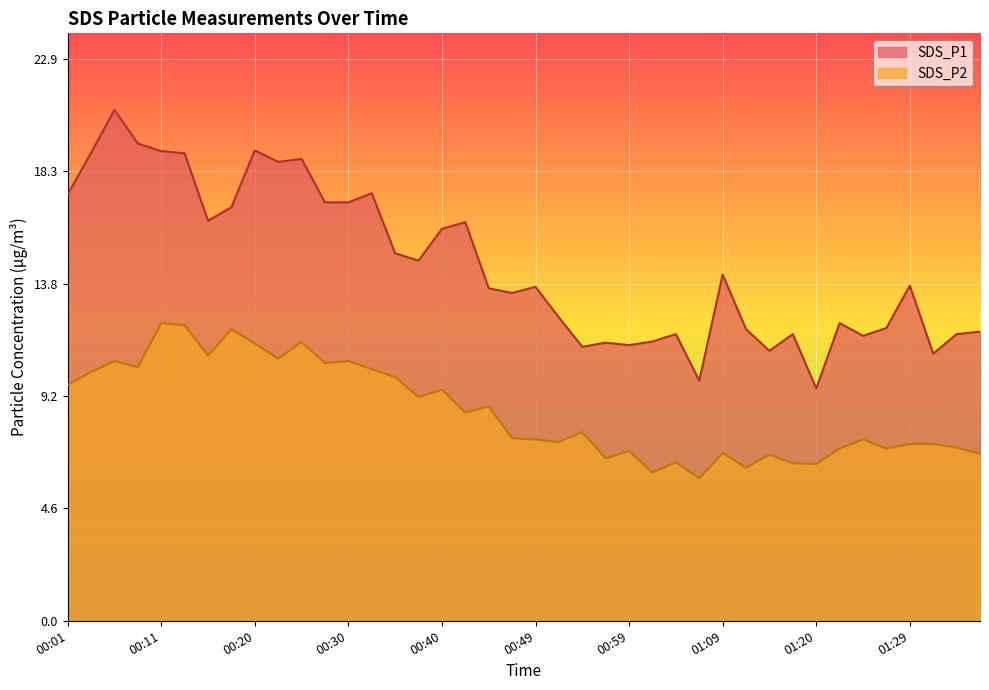

Reading right to left, list all the values displayed in this chart.

SDS_P1: 01:37=11.8	01:34=11.7	01:32=10.9	01:29=13.7	01:27=11.9	01:25=11.6	01:22=12.2	01:20=9.5	01:17=11.7	01:14=11.0	01:12=11.9	01:09=14.1	01:07=9.8	01:04=11.7	01:02=11.4	00:59=11.2	00:57=11.3	00:54=11.2	00:52=12.4	00:49=13.6	00:47=13.4	00:45=13.6	00:42=16.3	00:40=16.0	00:37=14.7	00:35=15.0	00:32=17.4	00:30=17.1	00:27=17.1	00:25=18.9	00:23=18.7	00:20=19.2	00:18=16.9	00:15=16.3	00:13=19.1	00:11=19.2	00:08=19.5	00:06=20.9	00:03=19.1	00:01=17.4
SDS_P2: 01:37=6.8	01:34=7.1	01:32=7.2	01:29=7.2	01:27=7.0	01:25=7.4	01:22=7.0	01:20=6.4	01:17=6.4	01:14=6.8	01:12=6.2	01:09=6.8	01:07=5.8	01:04=6.5	01:02=6.0	00:59=6.9	00:57=6.6	00:54=7.7	00:52=7.3	00:49=7.4	00:47=7.5	00:45=8.8	00:42=8.5	00:40=9.4	00:37=9.1	00:35=9.9	00:32=10.3	00:30=10.6	00:27=10.5	00:25=11.4	00:23=10.7	00:20=11.3	00:18=11.9	00:15=10.8	00:13=12.1	00:11=12.2	00:08=10.3	00:06=10.6	00:03=10.2	00:01=9.6